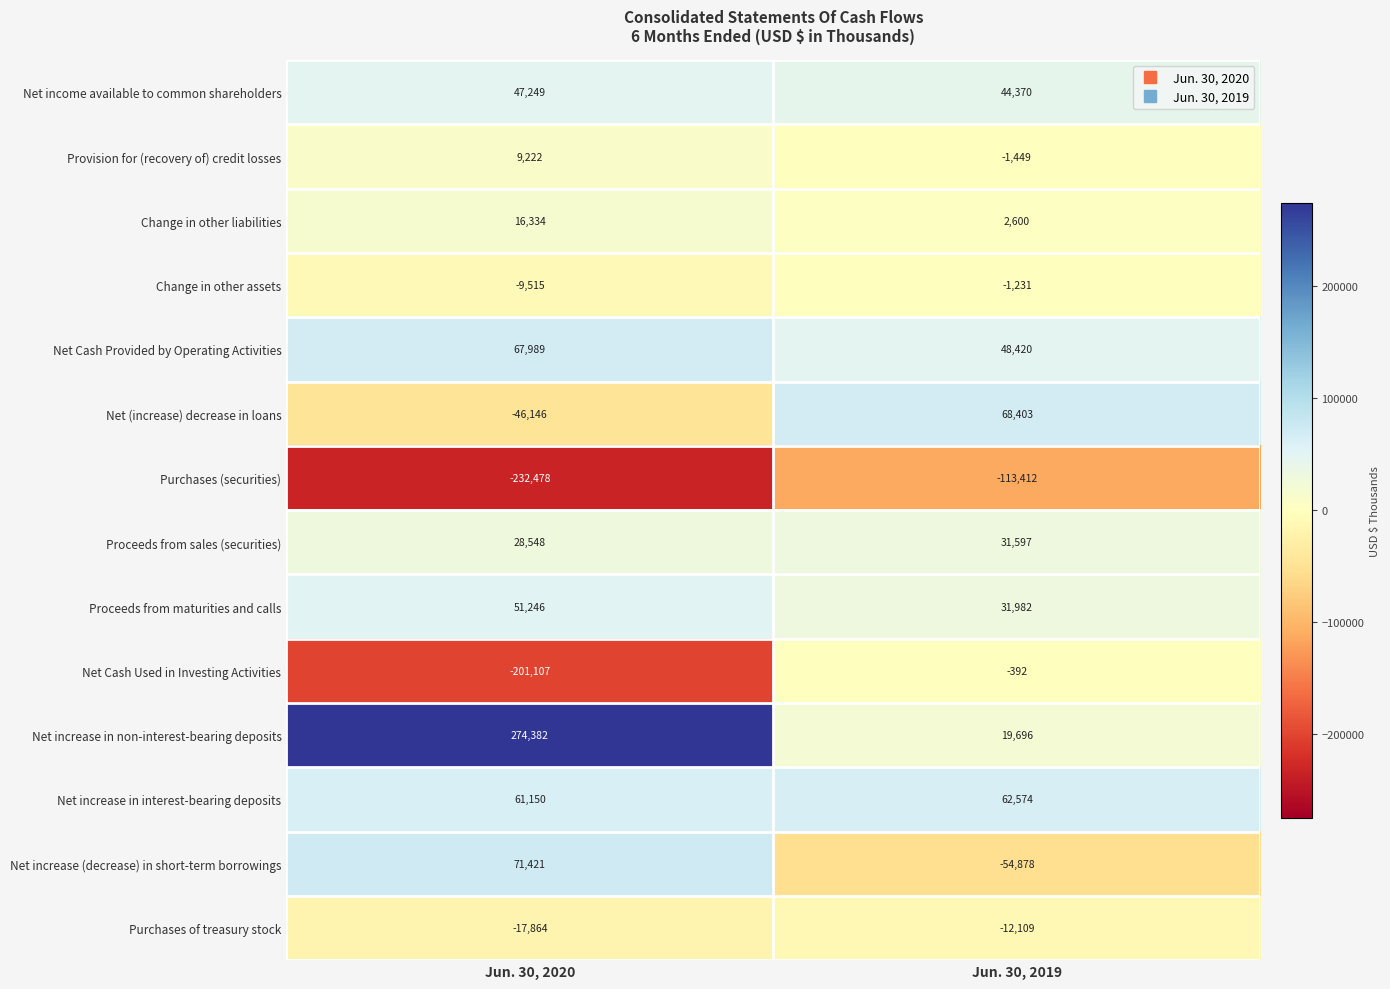

At which category is the sum across all series the highest?

Jun. 30, 2019